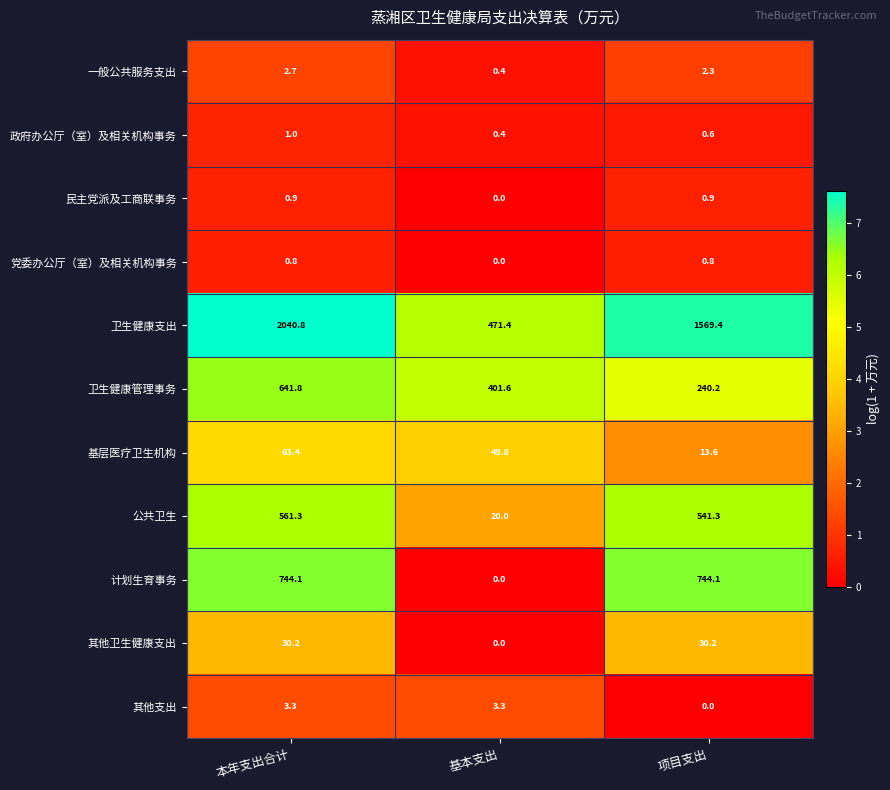

At which category is the sum across all series the highest?

本年支出合计